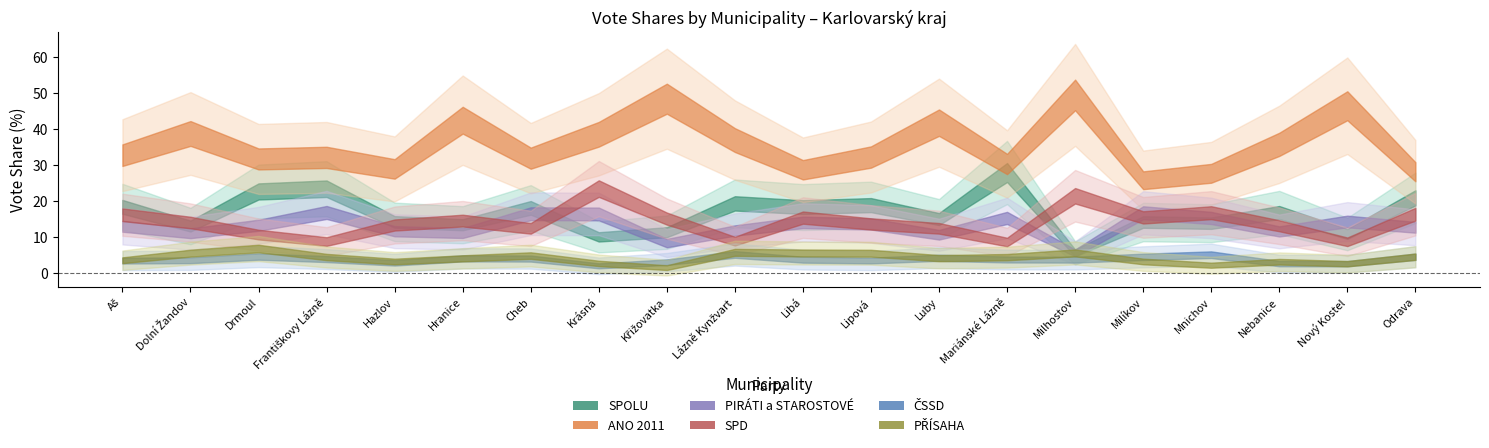

Is the value of ANO 2011 at Mariánské Lázně greater than the value of SPD at Nový Kostel?

Yes